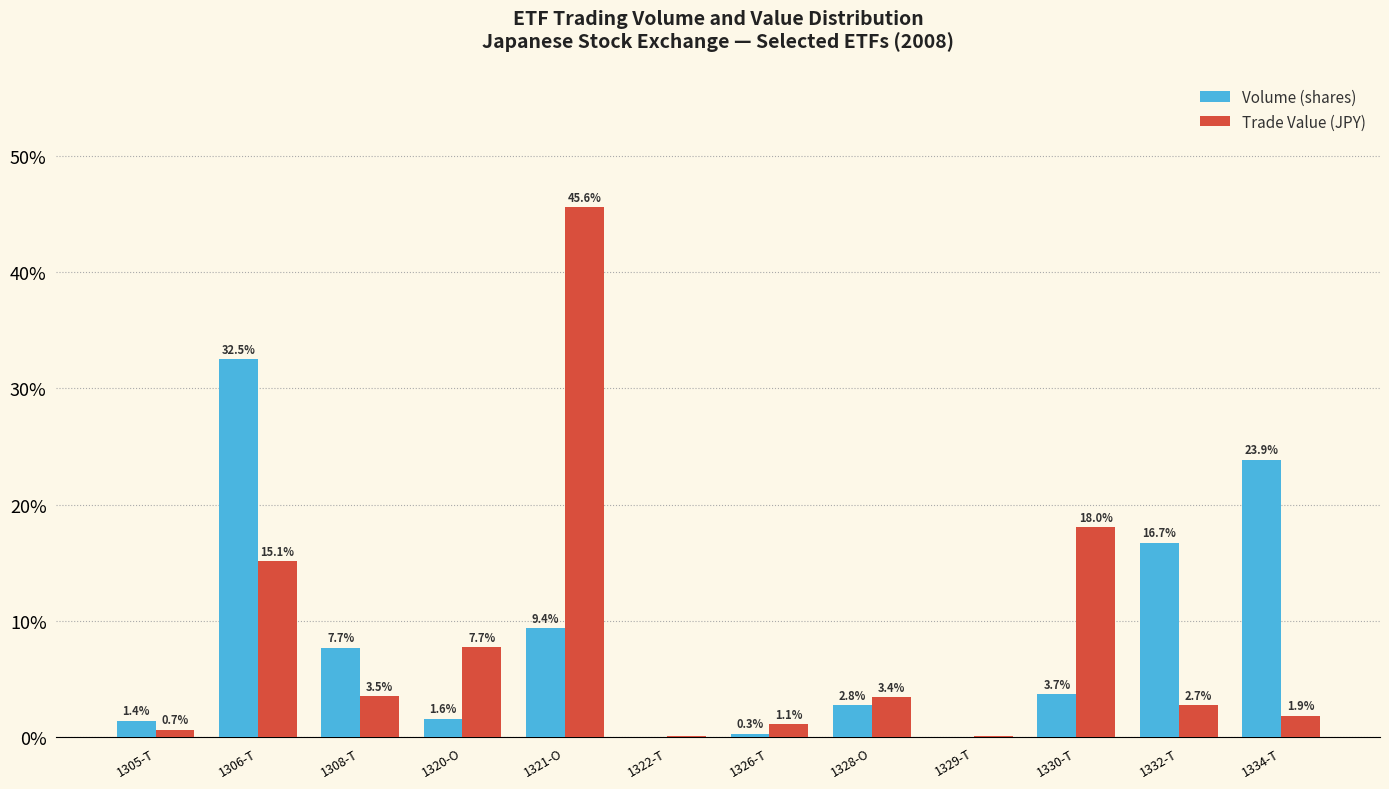

At which label is Volume (shares) closest to 16?

1332-T